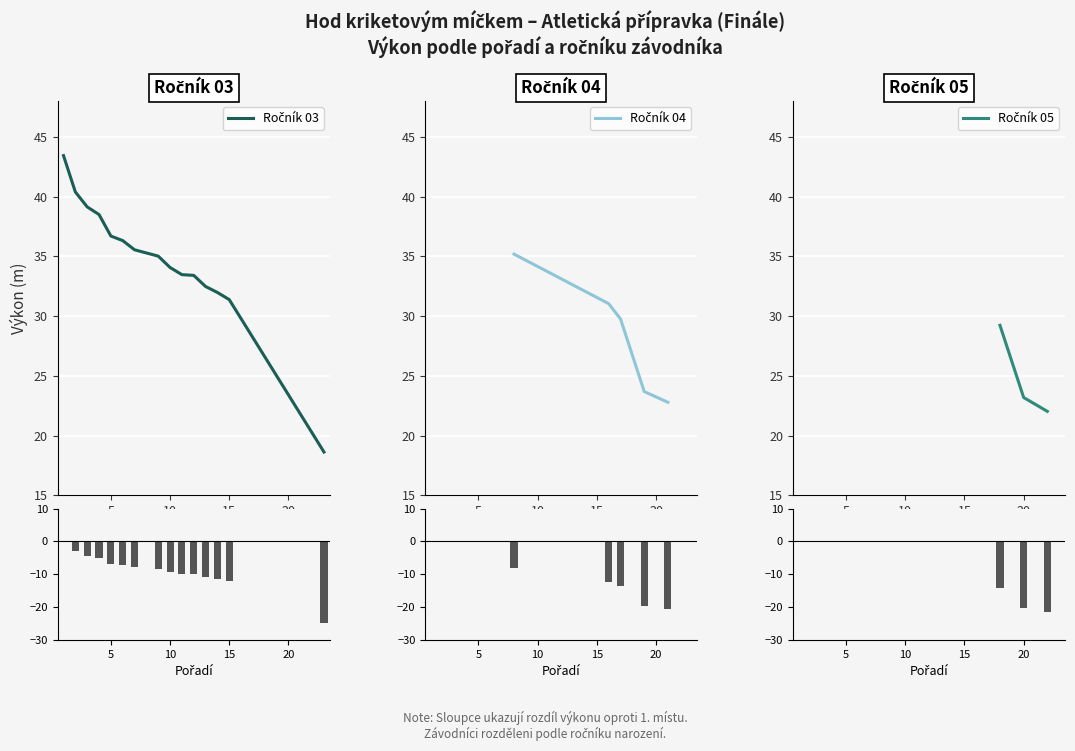

Is it true that Pořadí equals 27.2 at Matúš Marek?

False